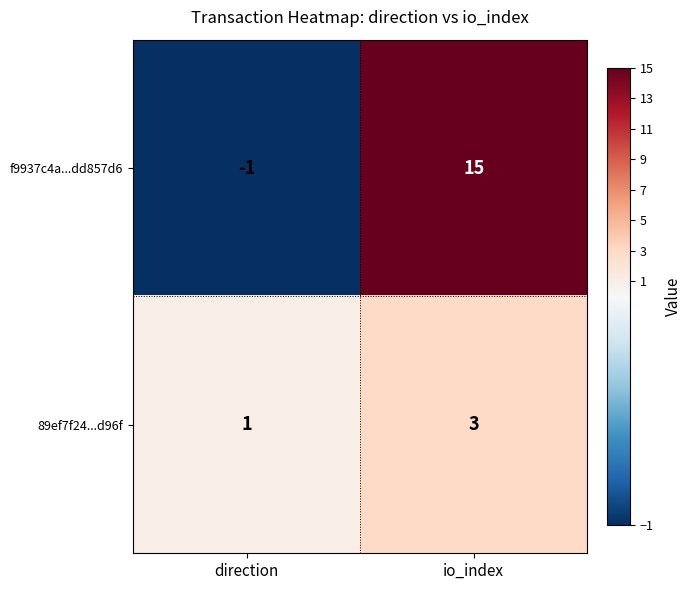

Read the 89ef7f24...d96f value at io_index.

3